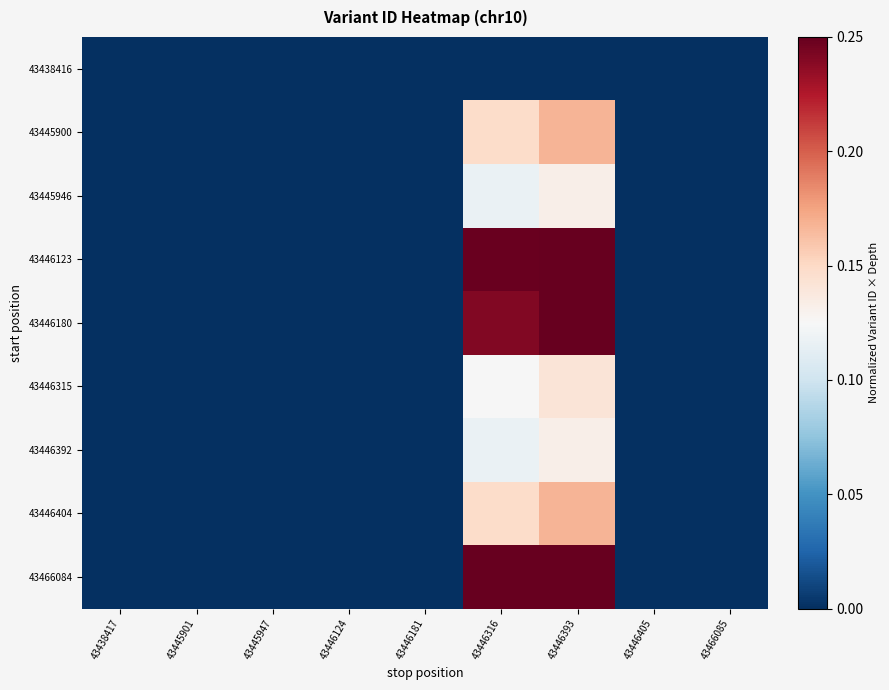

At which category does the chart reach its peak across all series?

43446393